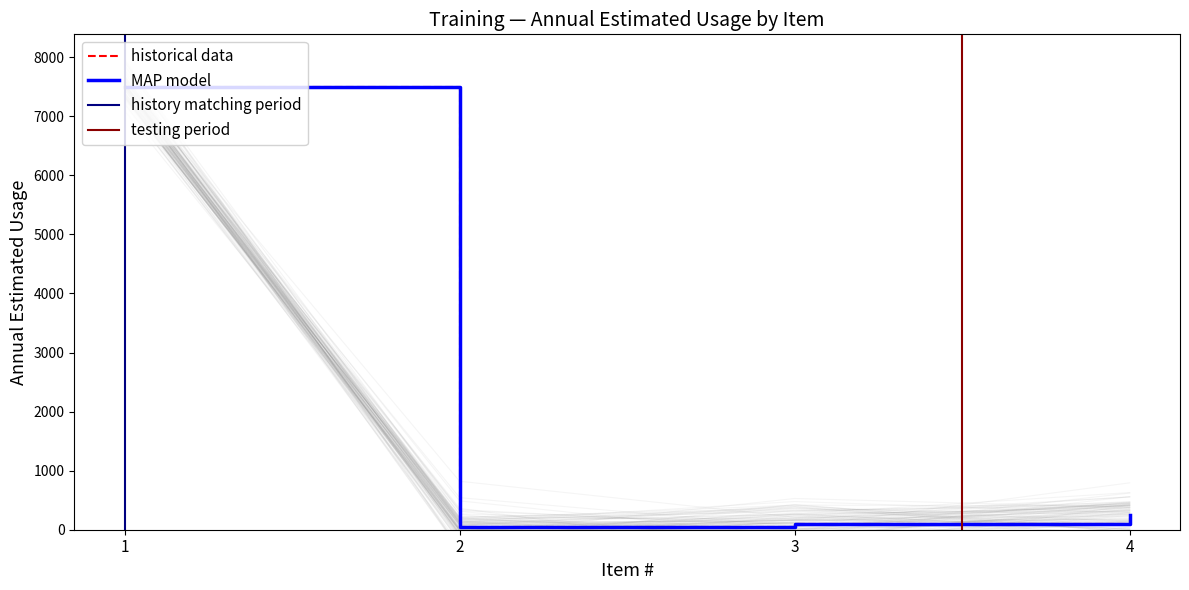

What is the value of the 4th point from the left?

250